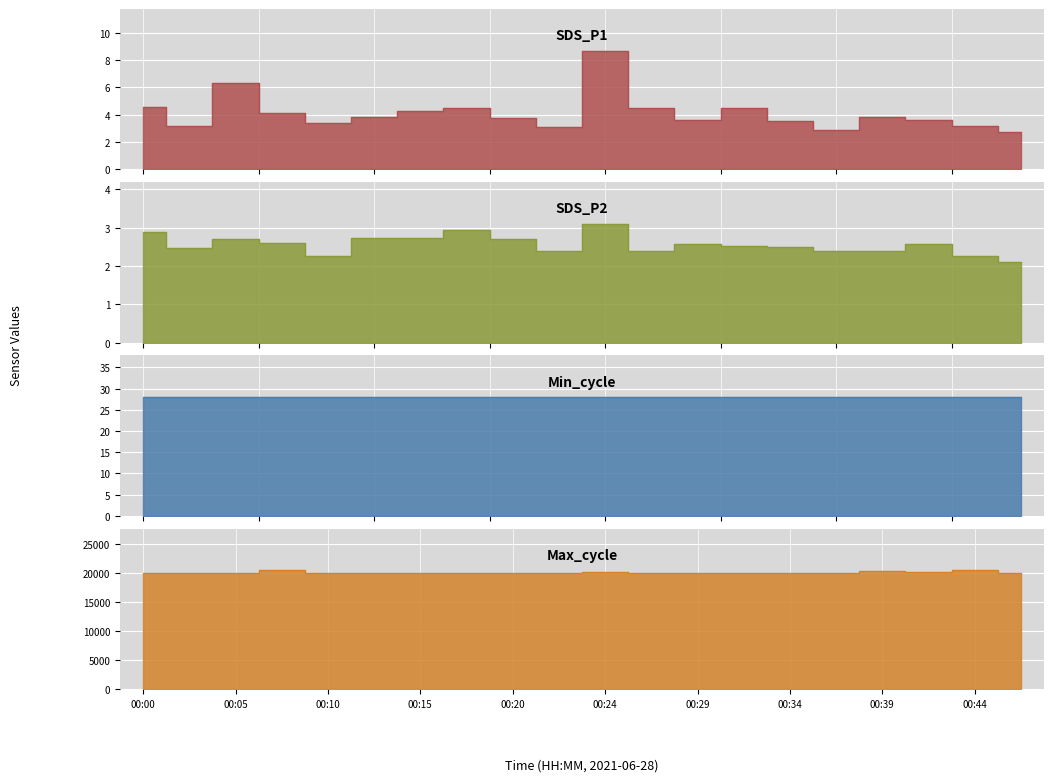

What is the minimum value for Max_cycle?

20017.0